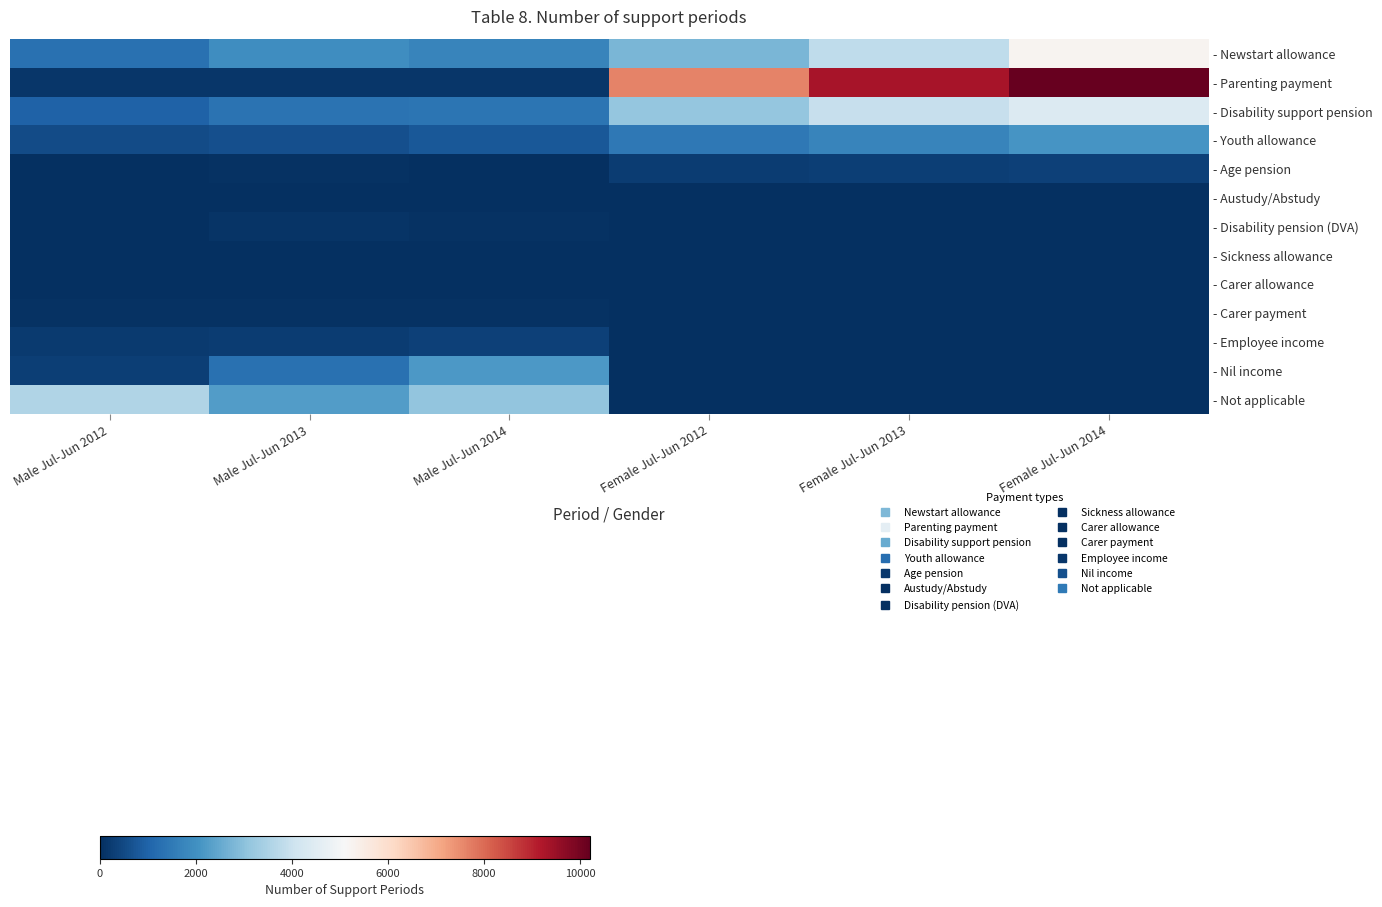

What is the total value across all series at Male Jul-Jun 2012?

7171